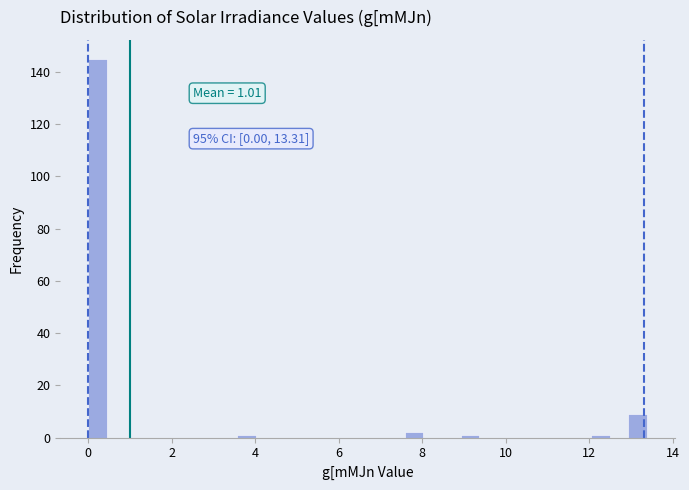

Around what value on the x-axis is the tallest bar? Give the approximate position of its centre, as read against the axis.

0.2